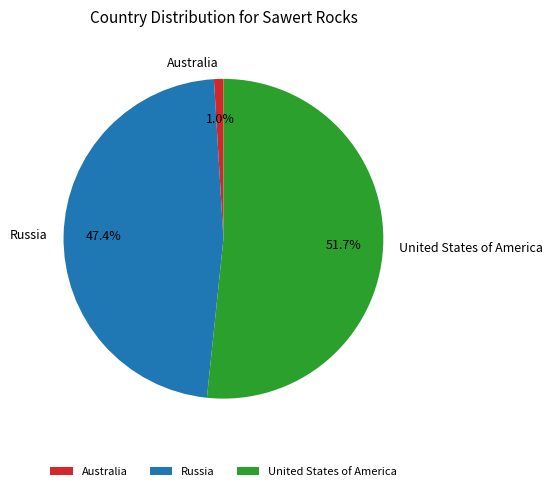

To the nearest percent, what is the combined percentage of United States of America and Australia?

53%